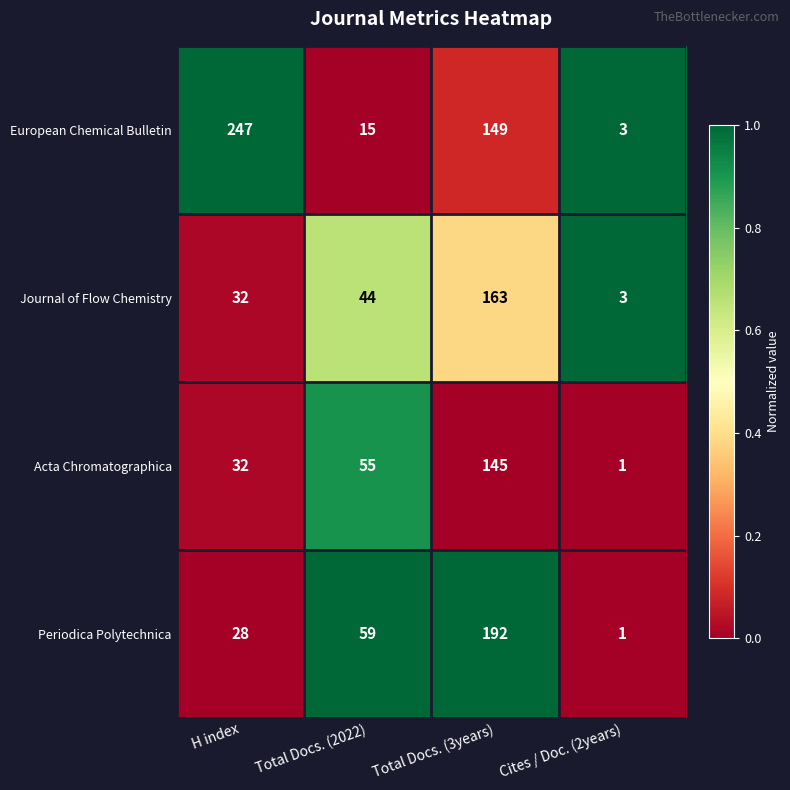

Where is Periodica Polytechnica nearest to the value 96?

Total Docs. (2022)